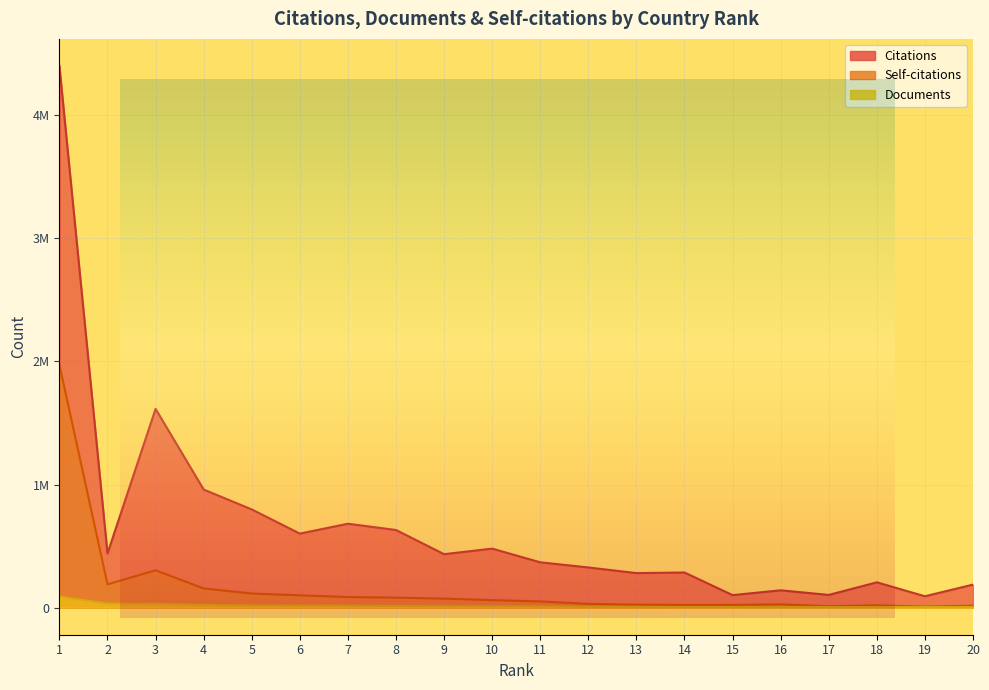

Count the number of data series in this chart.

3